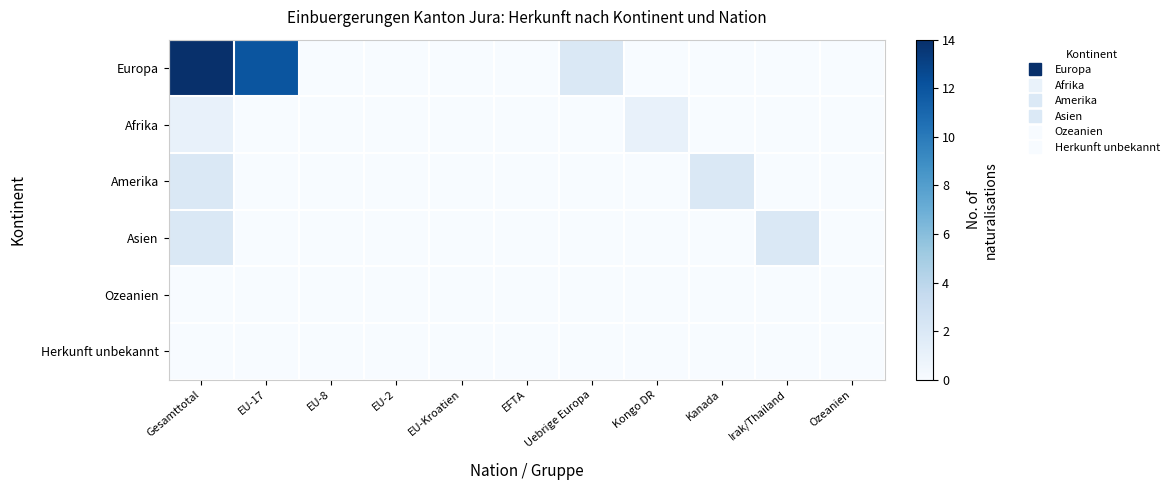

Reading right to left, list all the values displayed in this chart.

Europa: Ozeanien=0	Irak/Thailand=0	Kanada=0	Kongo DR=0	Uebrige Europa=2	EFTA=0	EU-Kroatien=0	EU-2=0	EU-8=0	EU-17=12	Gesamttotal=14
Afrika: Ozeanien=0	Irak/Thailand=0	Kanada=0	Kongo DR=1	Uebrige Europa=0	EFTA=0	EU-Kroatien=0	EU-2=0	EU-8=0	EU-17=0	Gesamttotal=1
Amerika: Ozeanien=0	Irak/Thailand=0	Kanada=2	Kongo DR=0	Uebrige Europa=0	EFTA=0	EU-Kroatien=0	EU-2=0	EU-8=0	EU-17=0	Gesamttotal=2
Asien: Ozeanien=0	Irak/Thailand=2	Kanada=0	Kongo DR=0	Uebrige Europa=0	EFTA=0	EU-Kroatien=0	EU-2=0	EU-8=0	EU-17=0	Gesamttotal=2
Ozeanien: Ozeanien=0	Irak/Thailand=0	Kanada=0	Kongo DR=0	Uebrige Europa=0	EFTA=0	EU-Kroatien=0	EU-2=0	EU-8=0	EU-17=0	Gesamttotal=0
Herkunft unbekannt: Ozeanien=0	Irak/Thailand=0	Kanada=0	Kongo DR=0	Uebrige Europa=0	EFTA=0	EU-Kroatien=0	EU-2=0	EU-8=0	EU-17=0	Gesamttotal=0